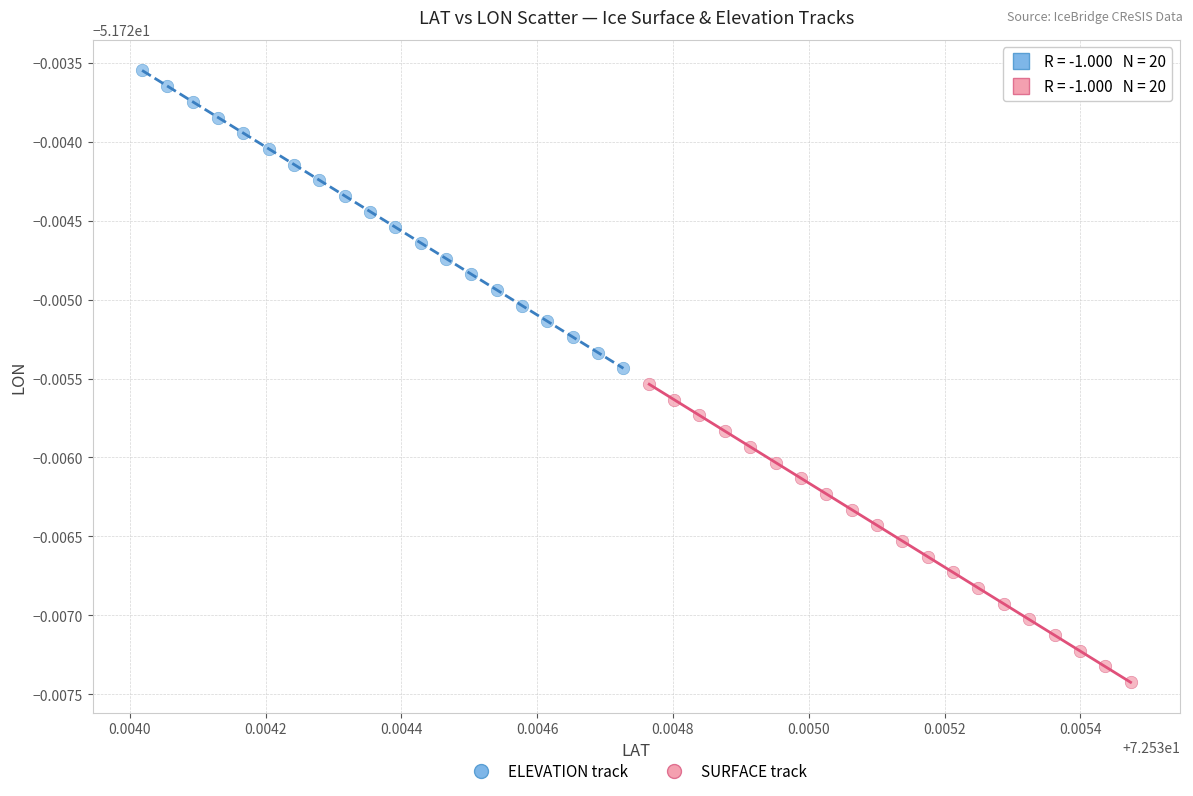

What are all the series names shown in the legend?

ELEVATION track, SURFACE track